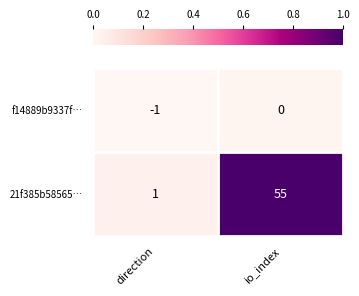

Which series has the largest range (max minus min)?

21f385b58565…